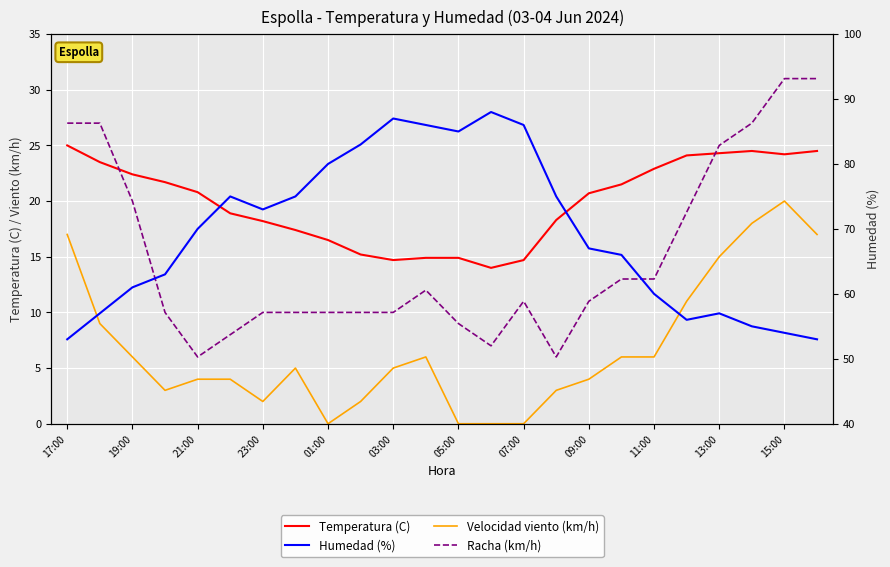

At which category does Humedad (%) reach its first local peak?

03:00